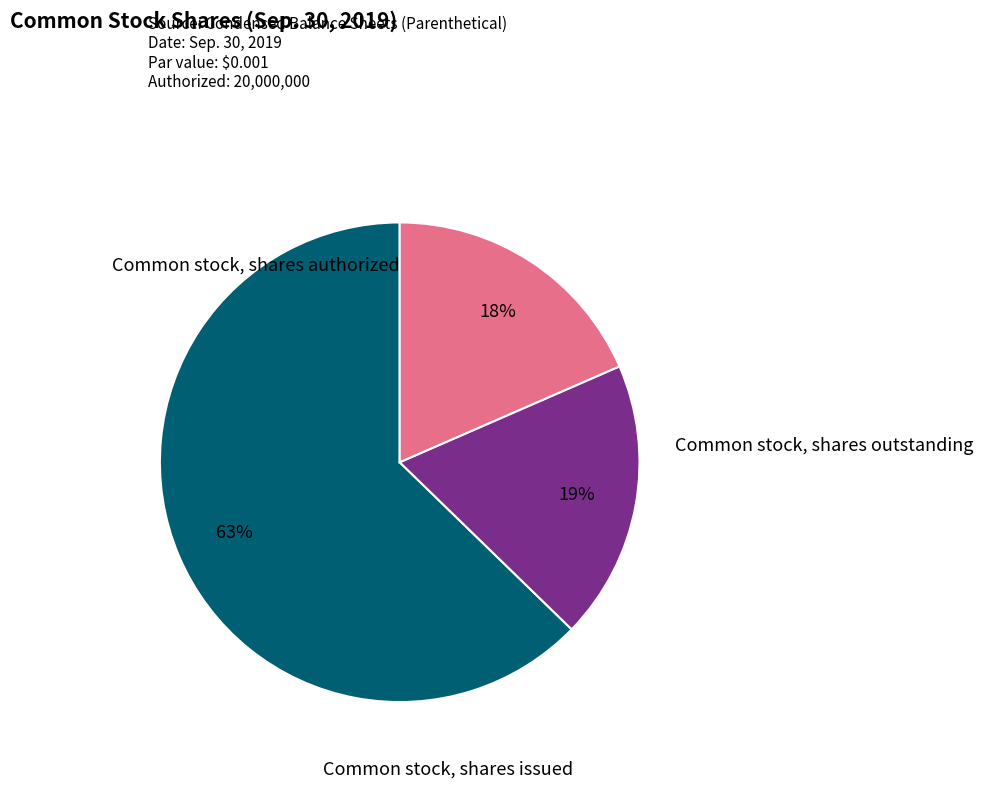

To the nearest percent, what is the average slice percentage?

33%